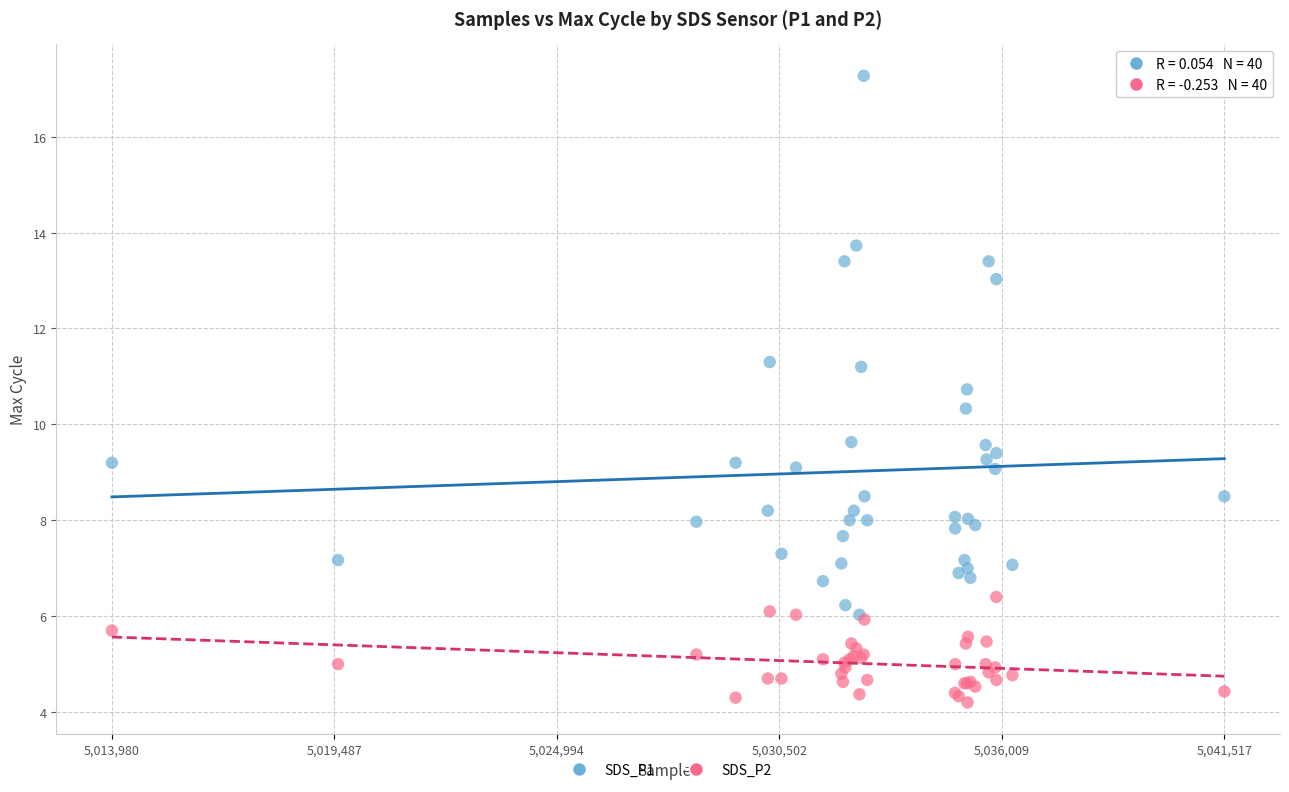

What are all the series names shown in the legend?

SDS_P1, SDS_P2